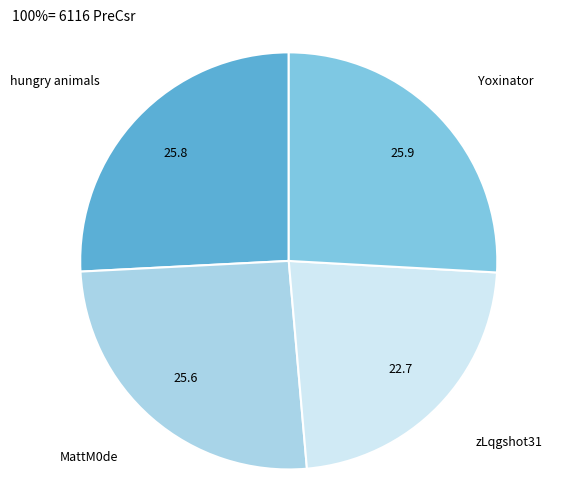

Does any single category account for the majority?

No